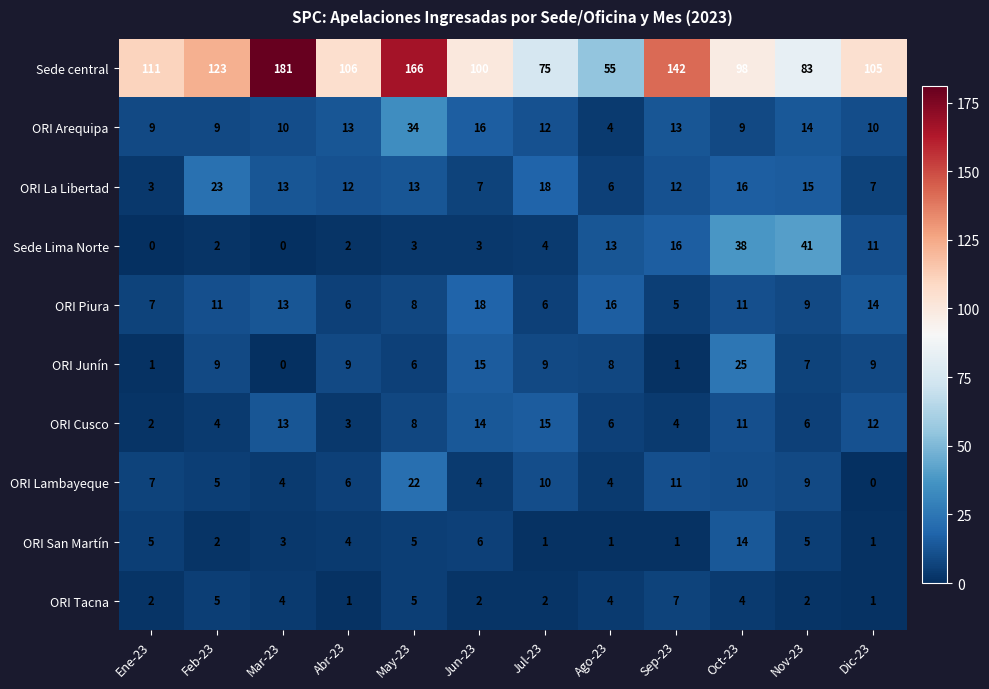

At which category is the sum across all series the highest?

May-23